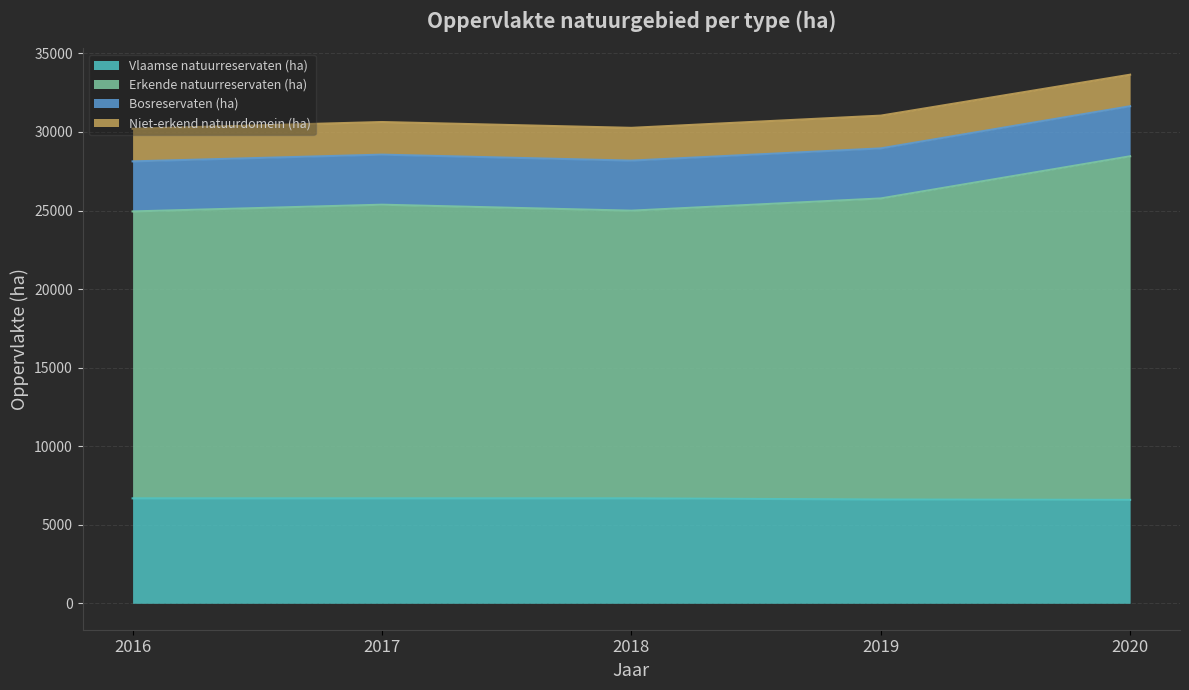

What is the sum of all Vlaamse natuurreservaten (ha) values?

33229